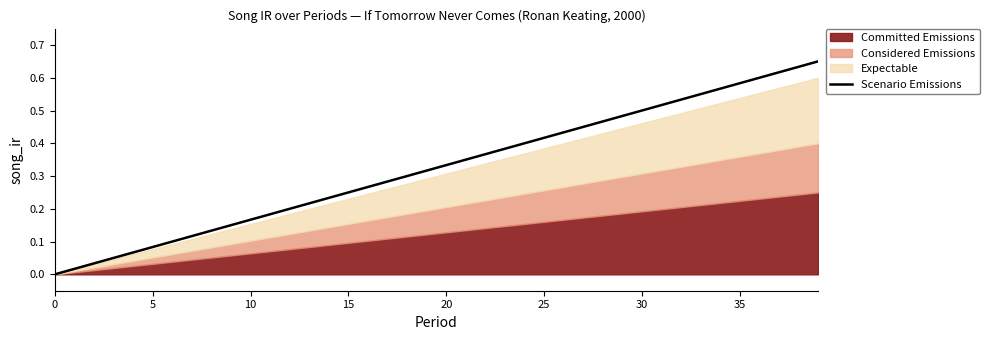

What is the change in value from 10 to 19?

+0.1